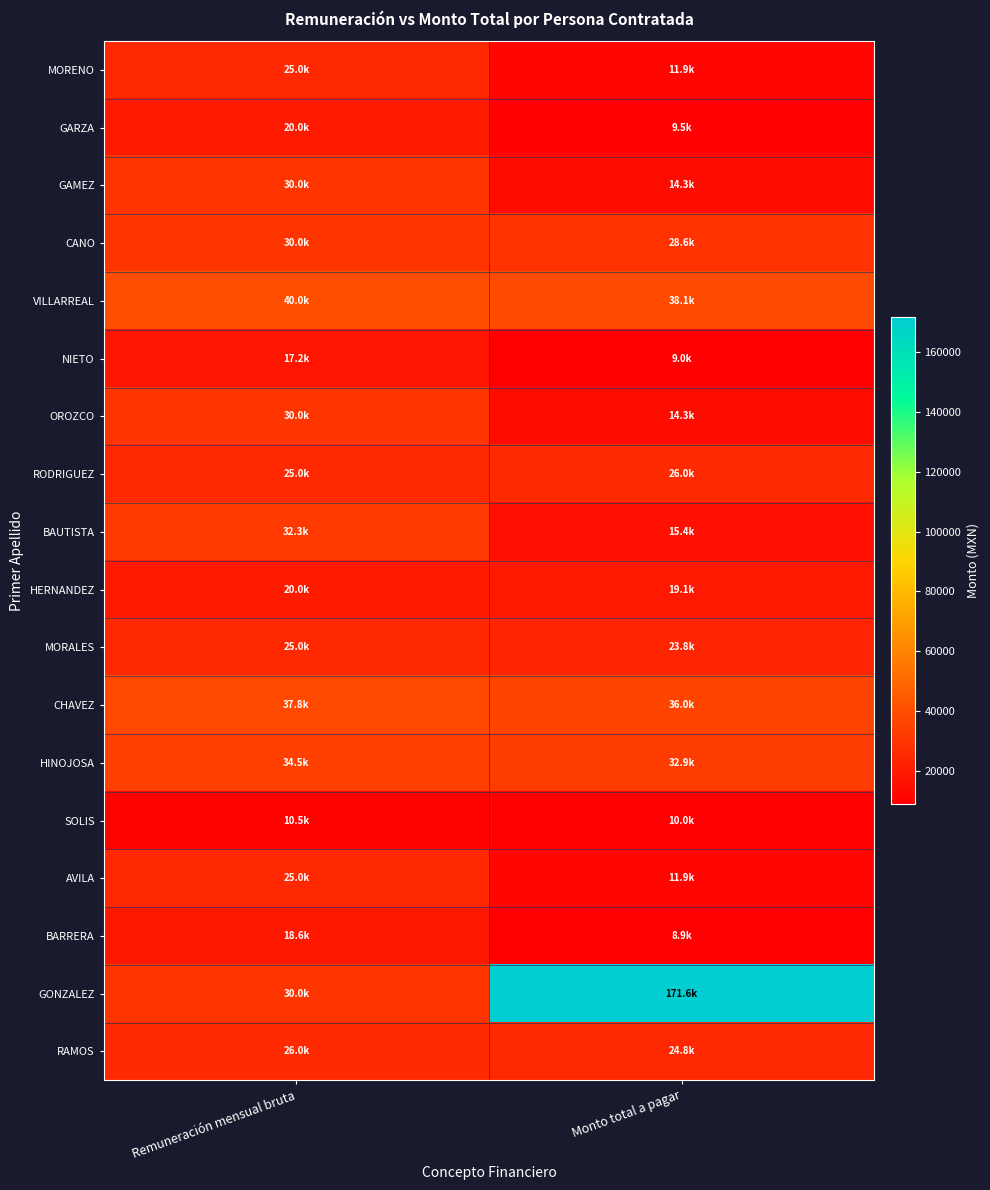

Rank the series at Remuneración mensual bruta from highest to lowest value.

VILLARREAL, CHAVEZ, HINOJOSA, BAUTISTA, GAMEZ, CANO, OROZCO, GONZALEZ, RAMOS, MORENO, RODRIGUEZ, MORALES, AVILA, GARZA, HERNANDEZ, BARRERA, NIETO, SOLIS